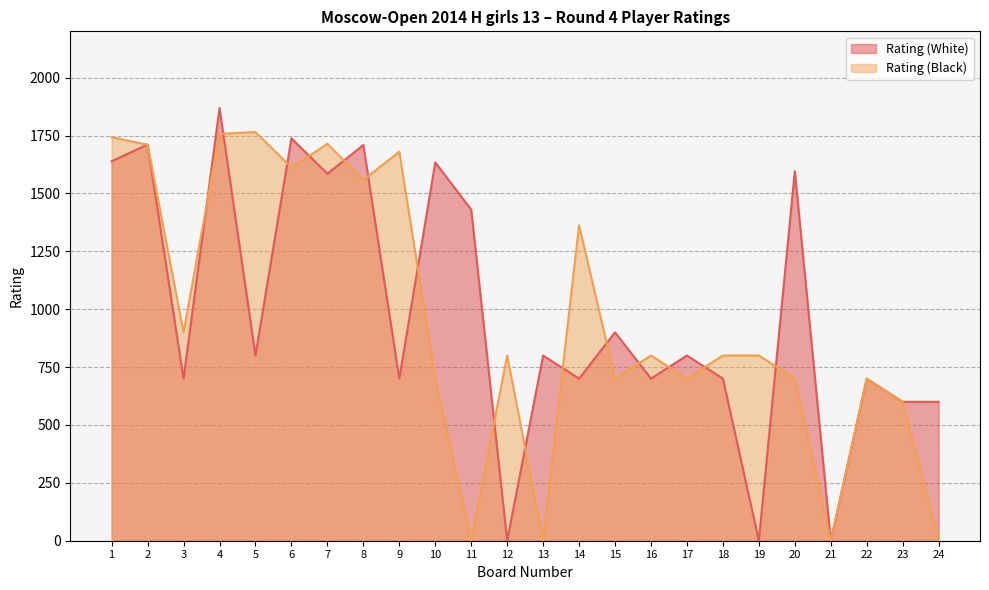

Rank the series by their average value, from lowest to highest.

Rating (Black), Rating (White)